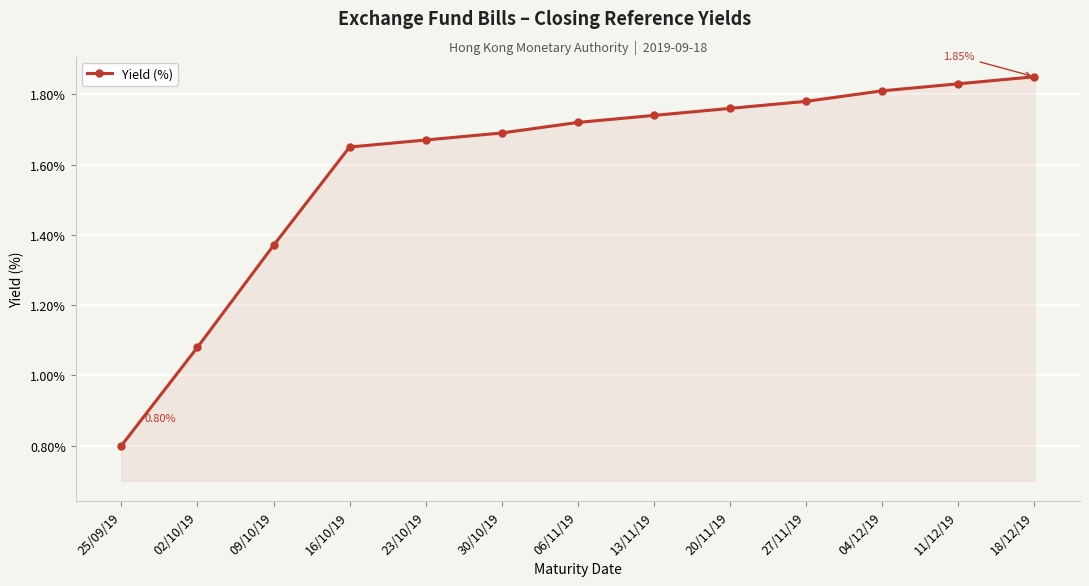

Rank the categories by value from lowest to highest.

25/09/19, 02/10/19, 09/10/19, 16/10/19, 23/10/19, 30/10/19, 06/11/19, 13/11/19, 20/11/19, 27/11/19, 04/12/19, 11/12/19, 18/12/19